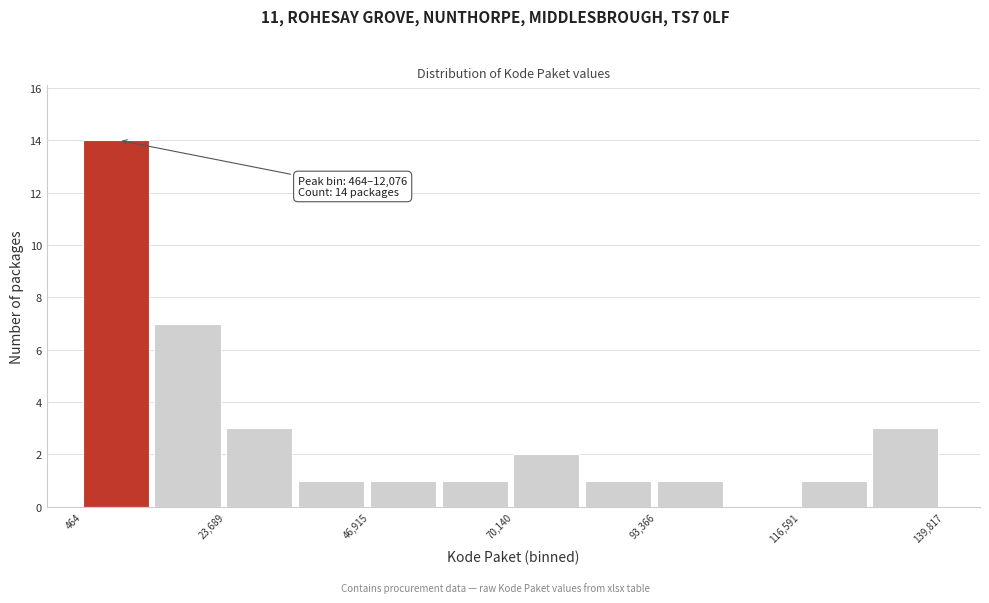

Around what value on the x-axis is the tallest bar? Give the approximate position of its centre, as read against the axis.

5000